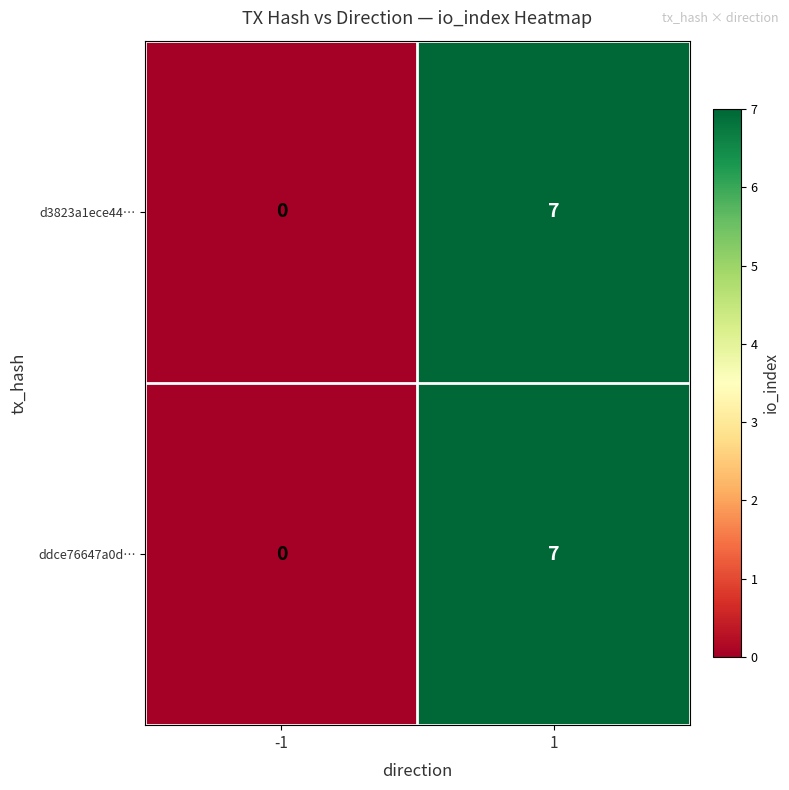

Reading right to left, transcribe all the data shown in this chart.

d3823a1ece44…: 7	0
ddce76647a0d…: 7	0